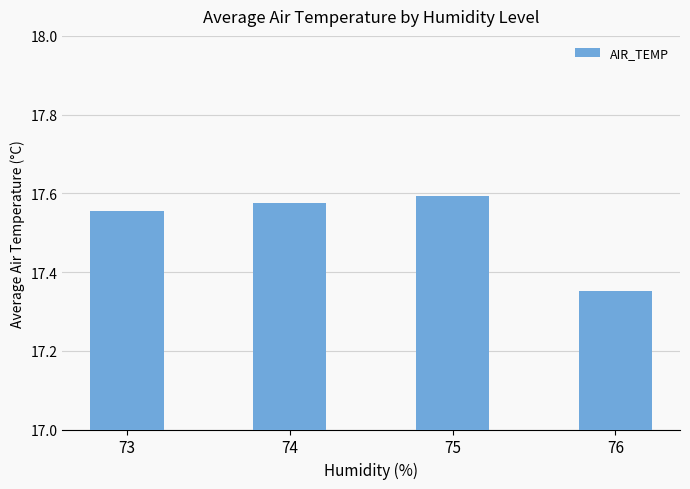

What is the difference between the values at 76 and 74?

0.2